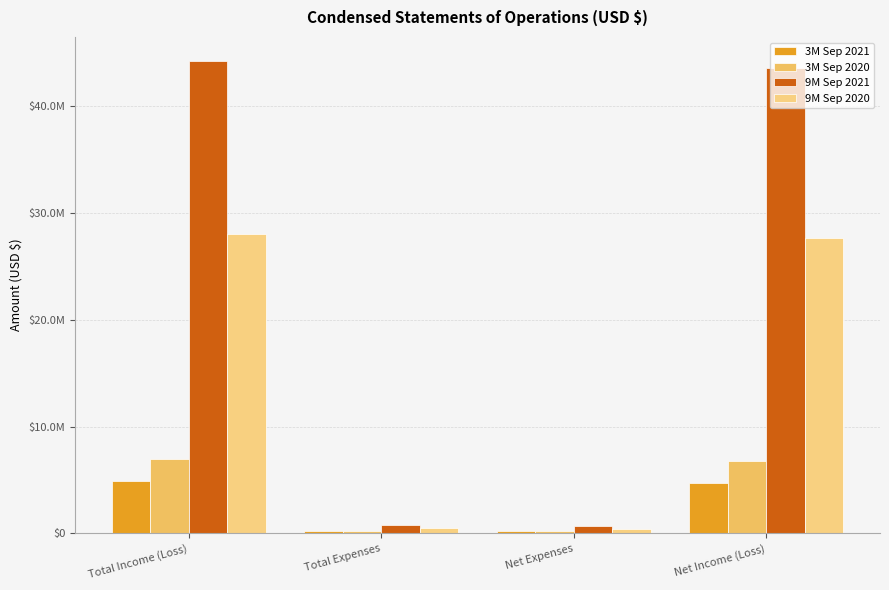

Which has a higher value, Total Income (Loss) or Net Expenses?

Total Income (Loss)